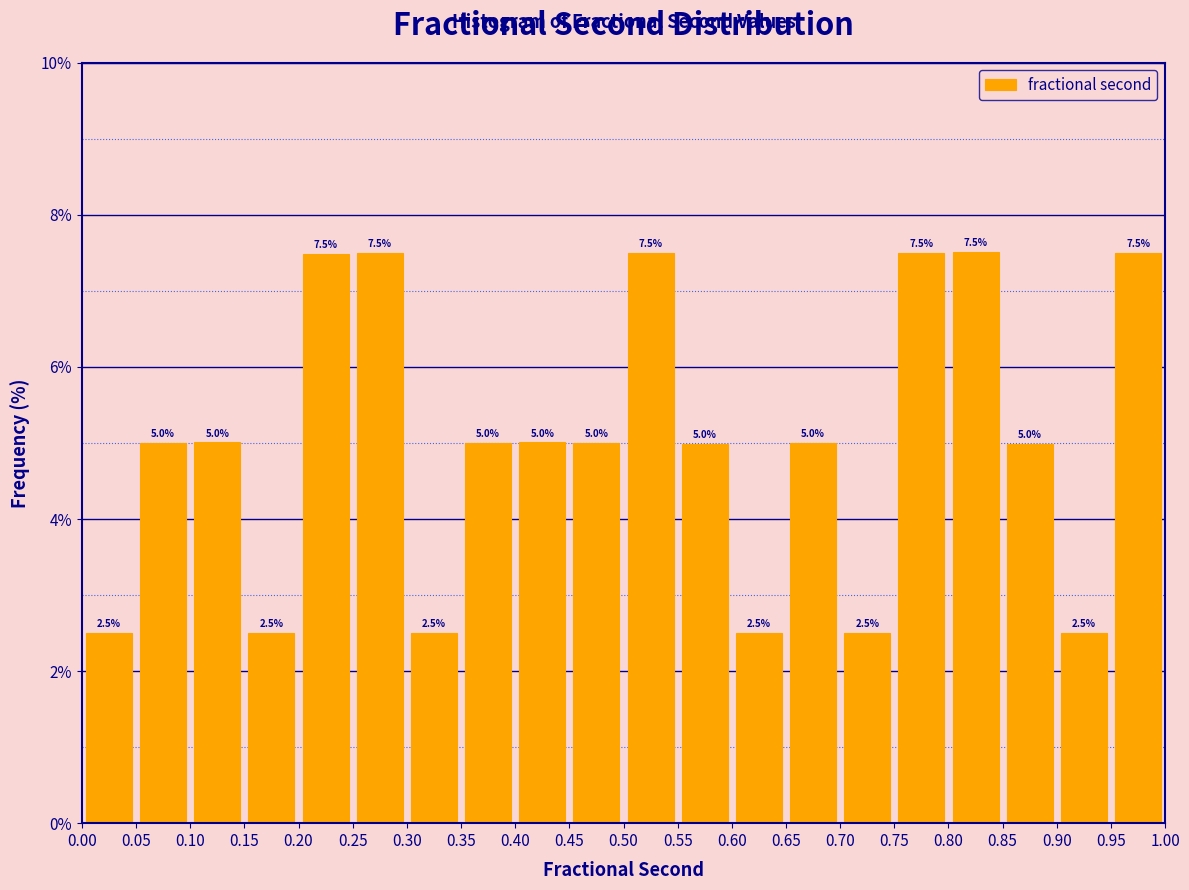

Reading left to right, list every bar in this chart as the range it spans on the x-axis followed by its height.

0.00 to 0.05: 2.5
0.05 to 0.10: 5.0
0.10 to 0.15: 5.0
0.15 to 0.20: 2.5
0.20 to 0.25: 7.5
0.25 to 0.30: 7.5
0.30 to 0.35: 2.5
0.35 to 0.40: 5.0
0.40 to 0.45: 5.0
0.45 to 0.50: 5.0
0.50 to 0.55: 7.5
0.55 to 0.60: 5.0
0.60 to 0.65: 2.5
0.65 to 0.70: 5.0
0.70 to 0.75: 2.5
0.75 to 0.80: 7.5
0.80 to 0.85: 7.5
0.85 to 0.90: 5.0
0.90 to 0.95: 2.5
0.95 to 1.00: 7.5